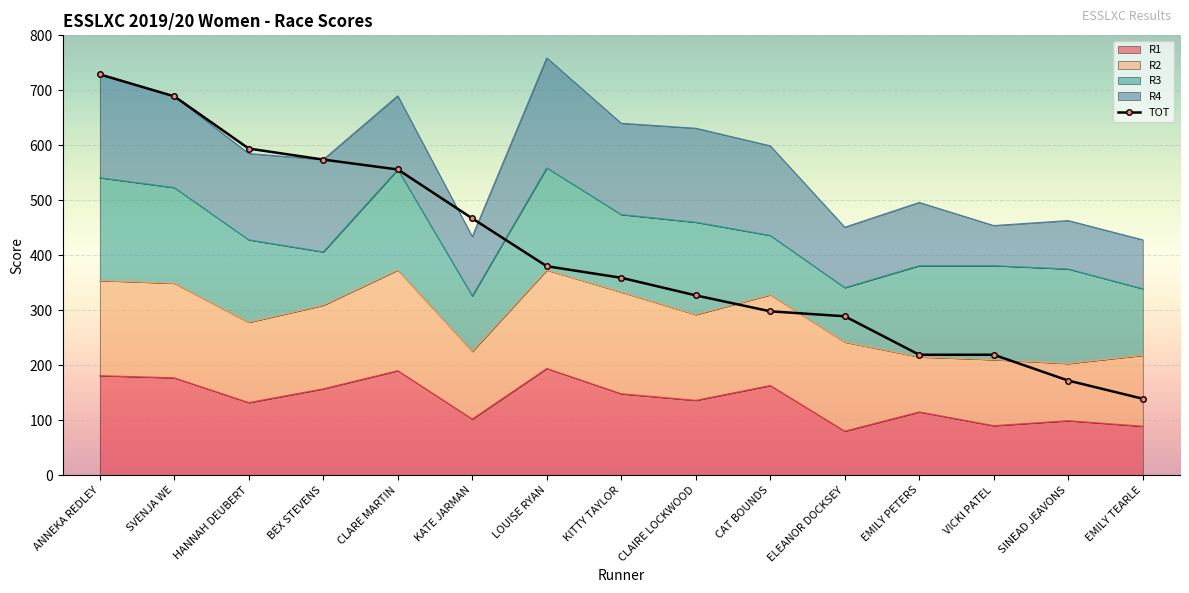

Rank the series at CLAIRE LOCKWOOD from highest to lowest value.

TOT, R4, R3, R2, R1